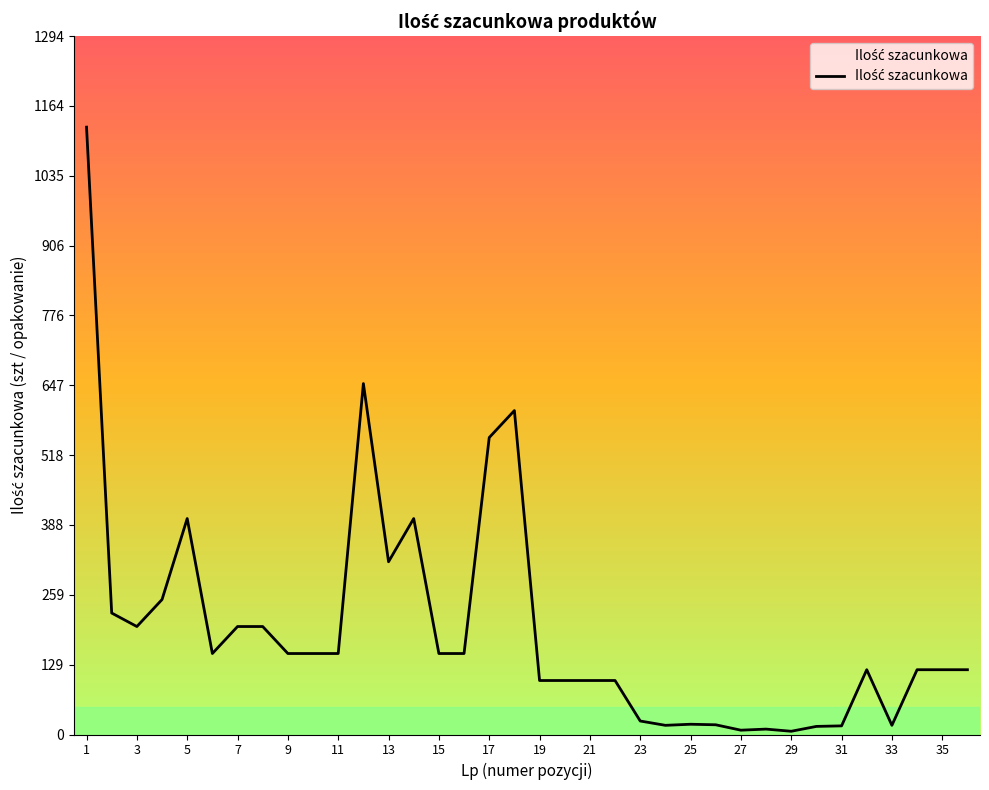

What is the greatest value displayed?

1125